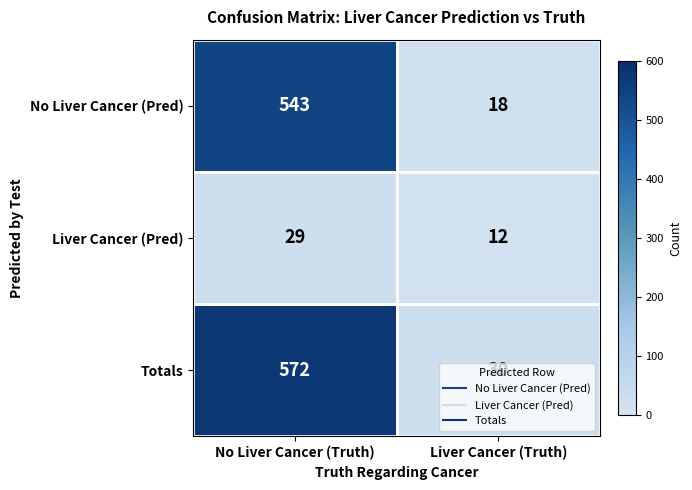

Which series has the largest total across all categories?

Totals